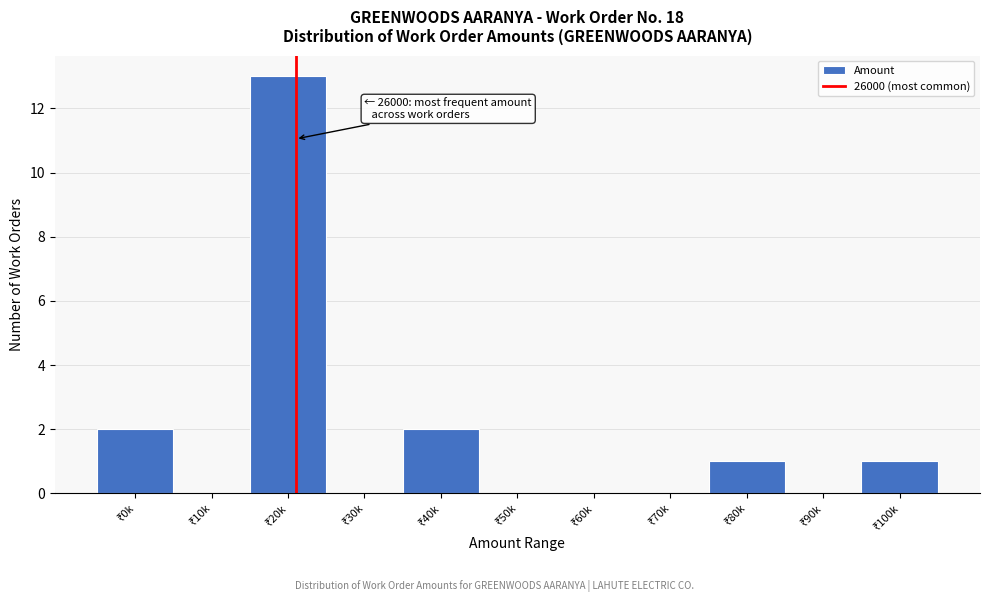

What is the sum of all values?

19